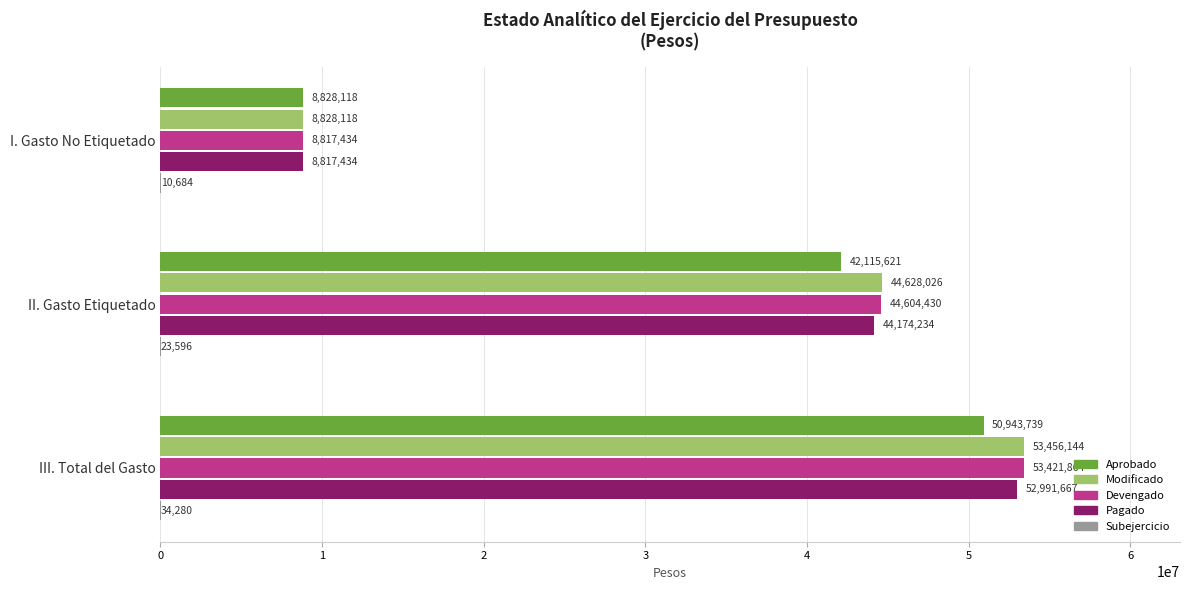

True or false: Modificado has a value of 12204178.0 at III. Total del Gasto.

False